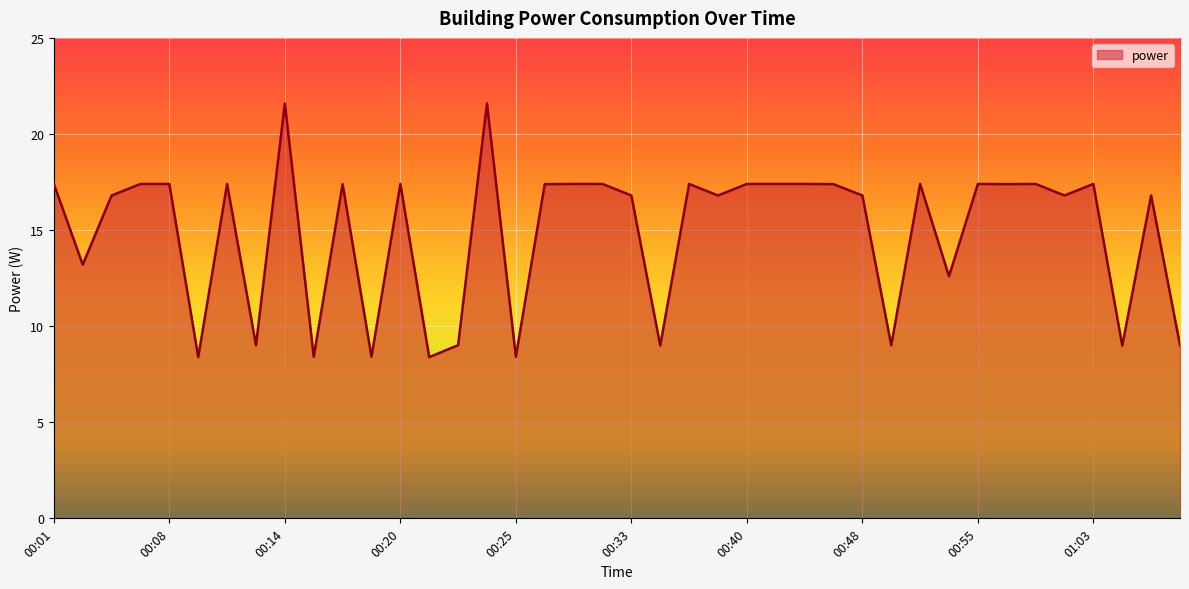

What is the difference between the maximum and minimum values?

13.2